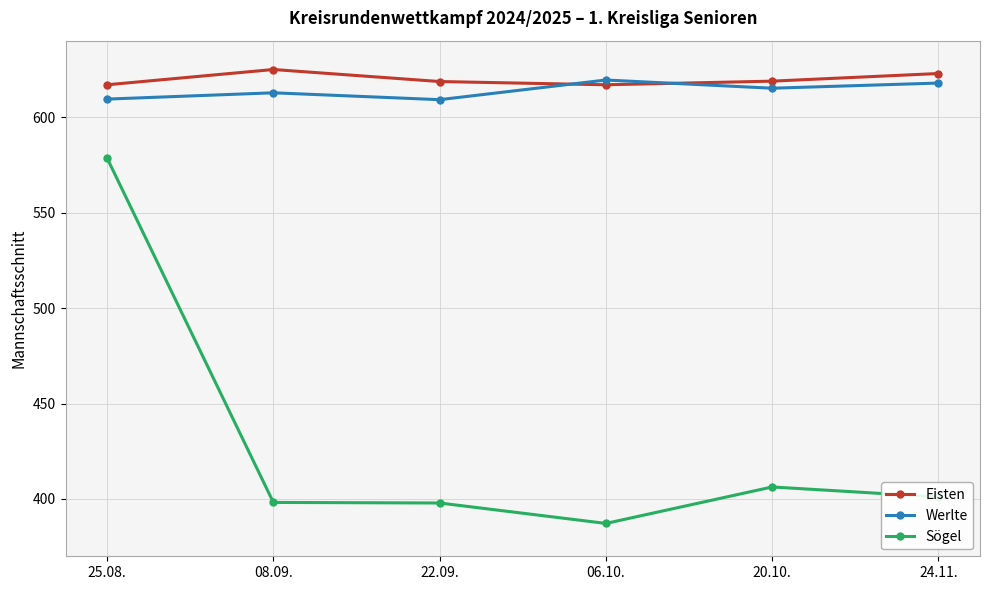

What is the spread (max minus min) of values at 08.09.?

226.7